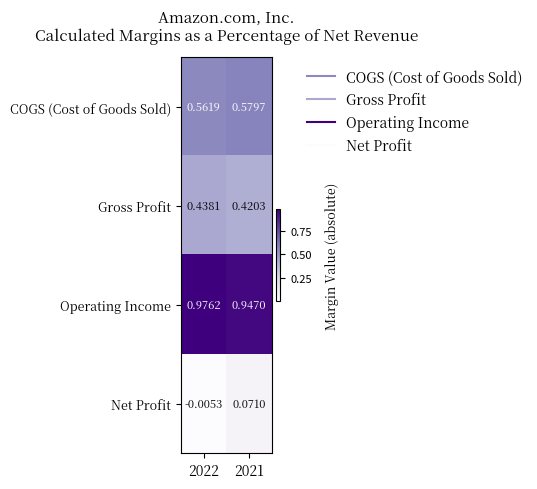

Which series has the largest range (max minus min)?

Net Profit